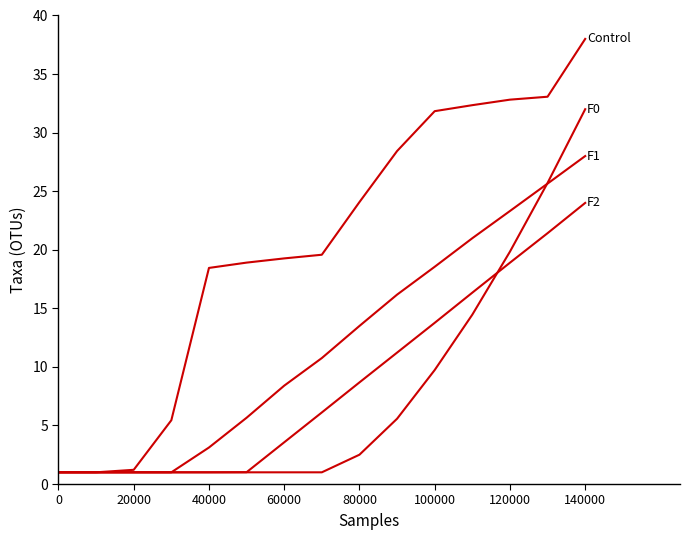

Is this an area chart (filled region under the line)?

No